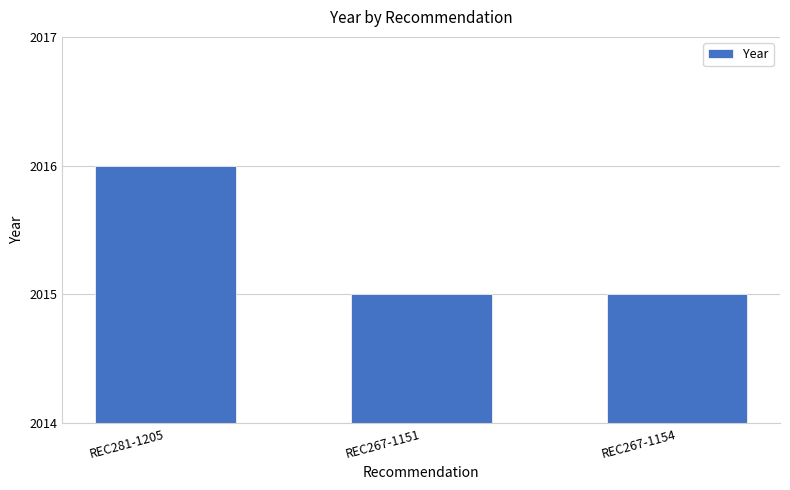

What is the label of the 3rd bar from the right?

REC281-1205